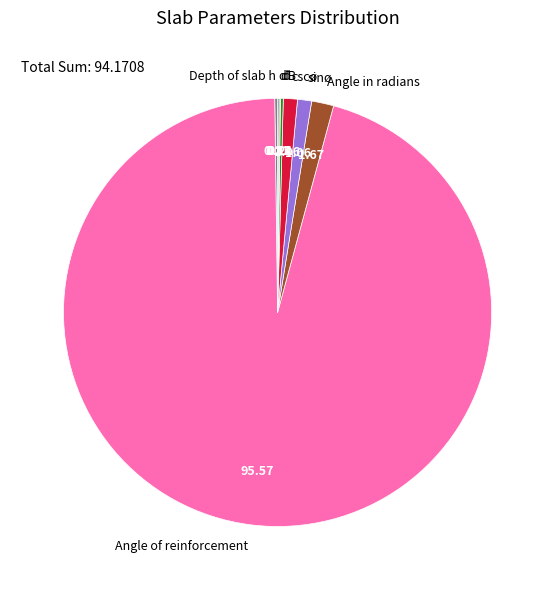

Which slice represents more than half of the pie?

Angle of reinforcement